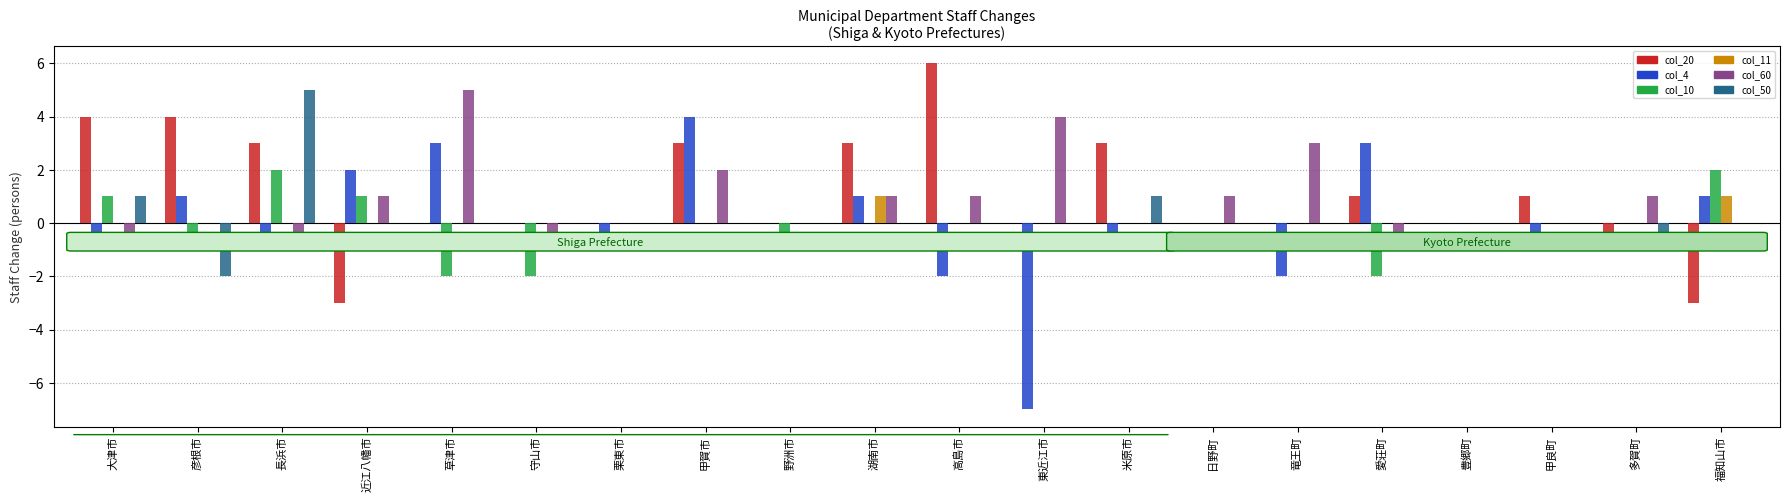

Which category has the highest value across all series?

高島市